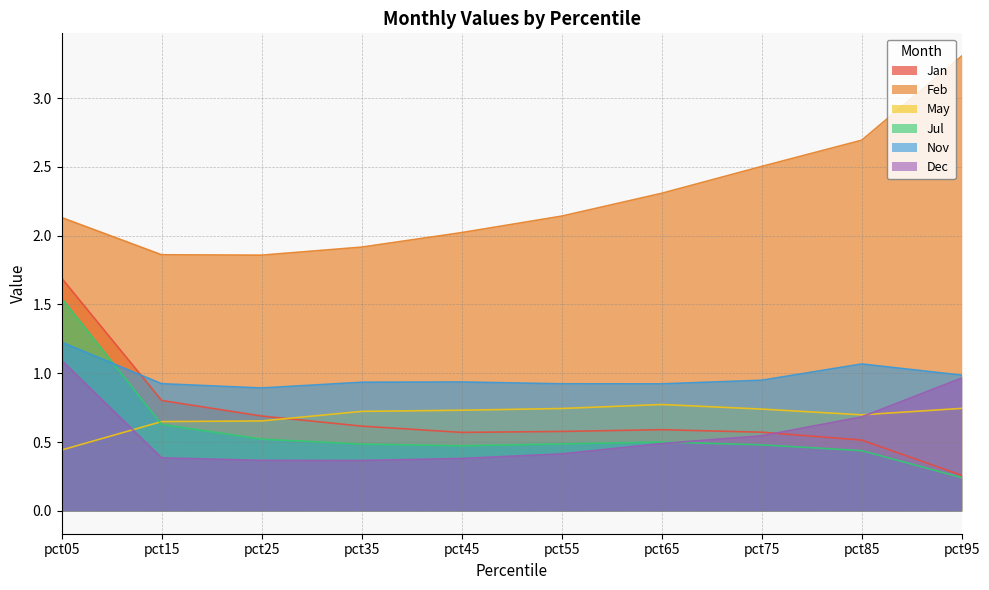

Which series has the largest range (max minus min)?

Feb